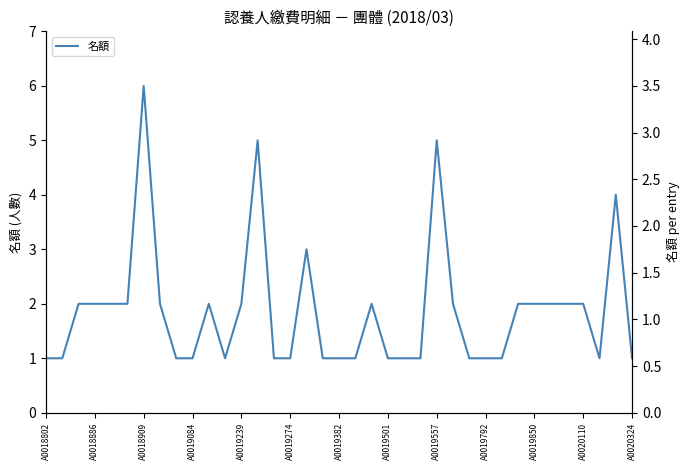

The chart shows a value of 1 at 26. True or false?

True